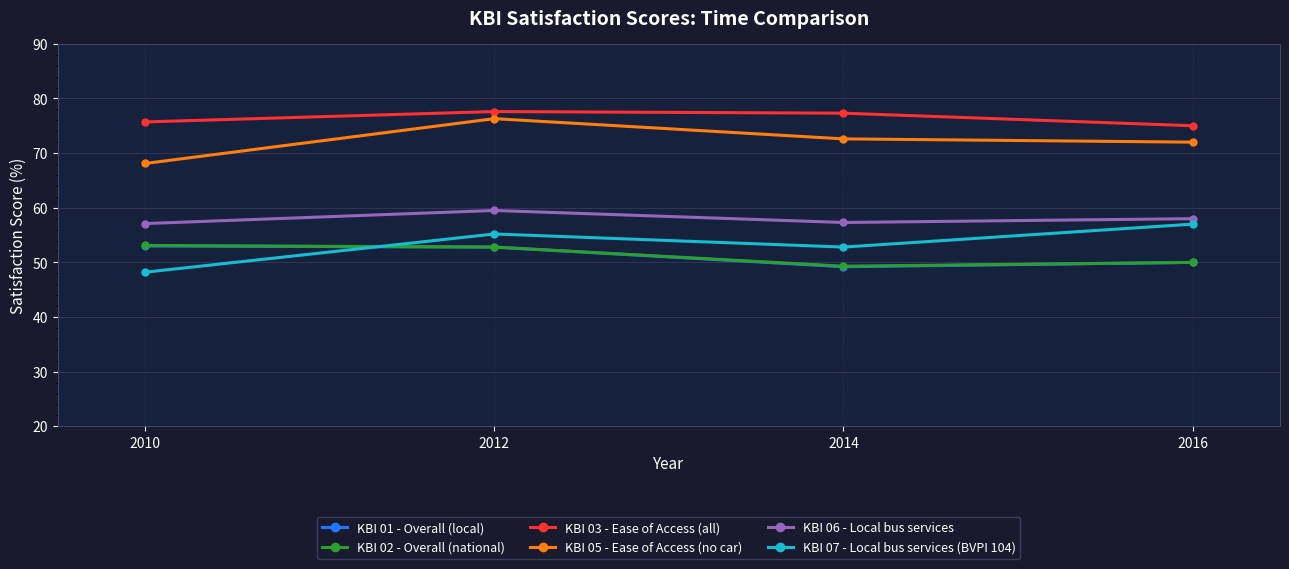

The KBI 05 - Ease of Access (no car) series shows 28.9 at 2010. True or false?

False